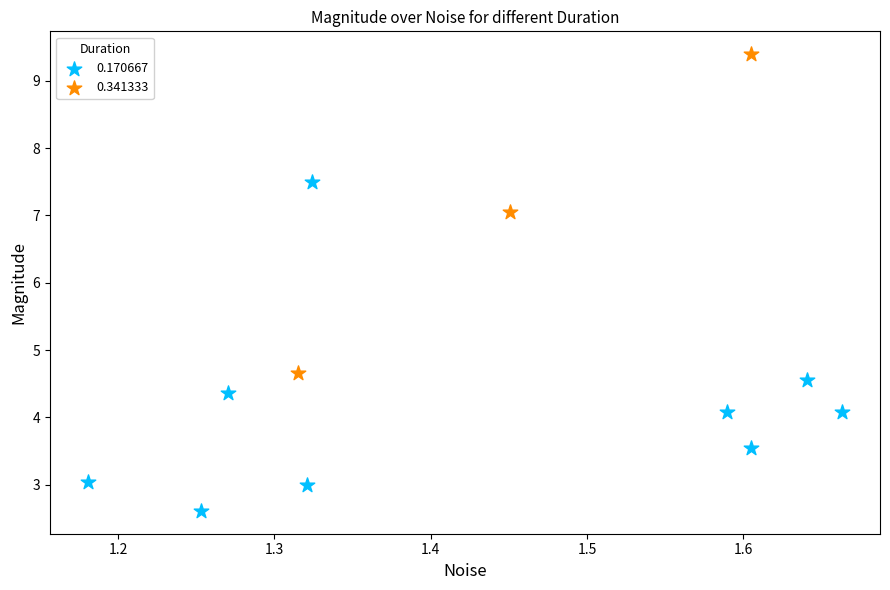

Which series reaches the minimum Y coordinate?

0.170667